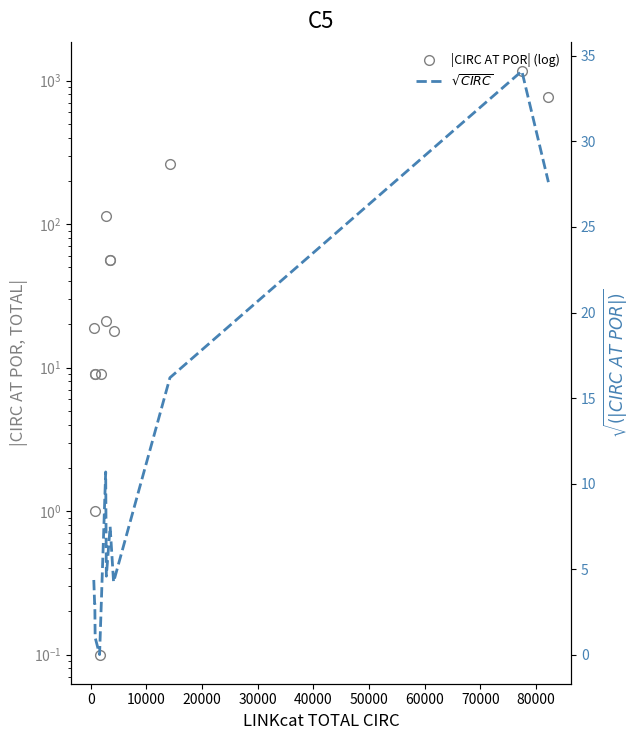

At 20000, list the series in order from largest to smallest.

|CIRC AT POR| (log), $\sqrt{CIRC}$